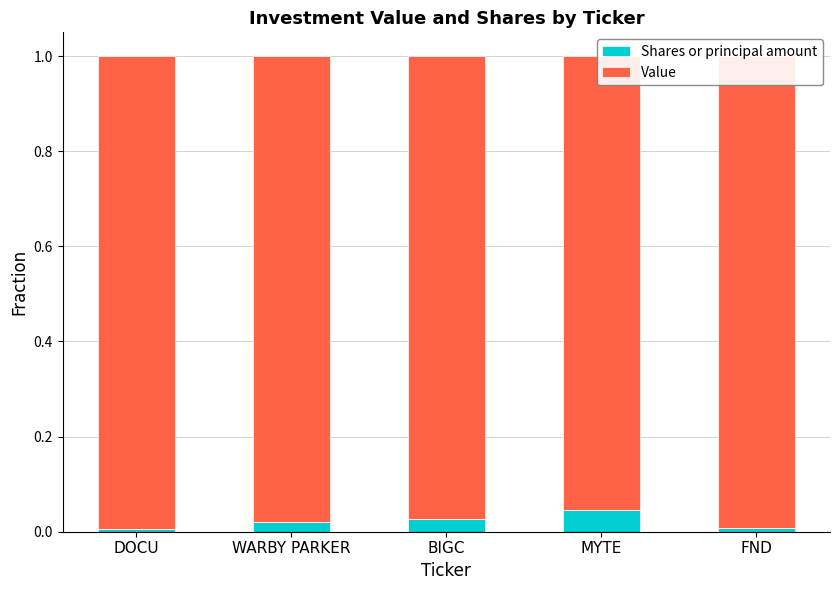

What position from the left is WARBY PARKER?

2